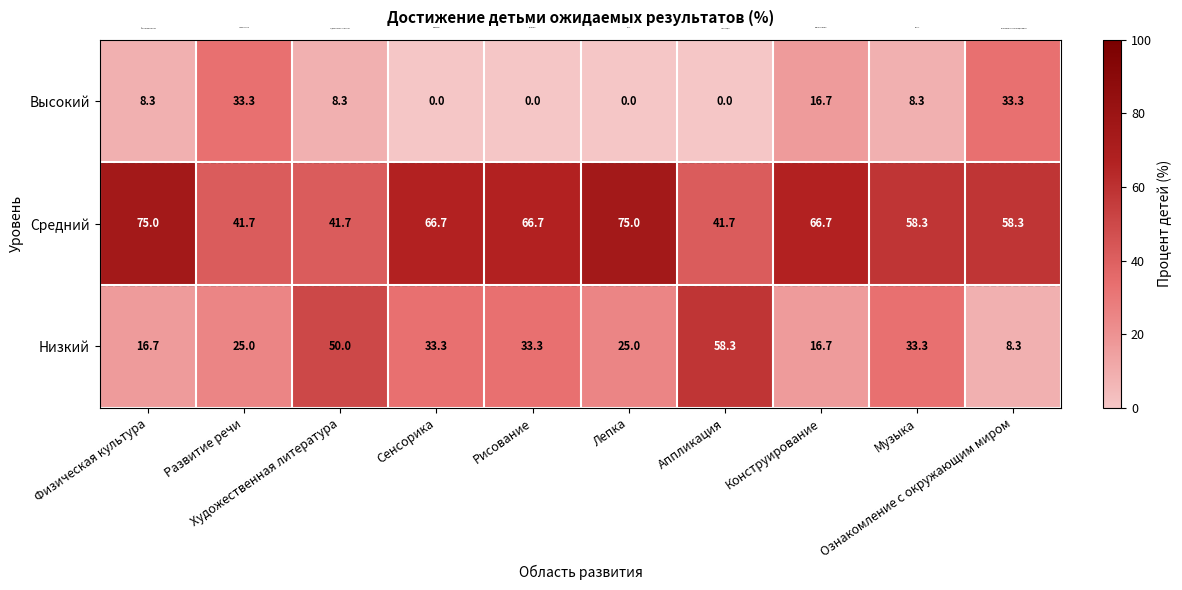

What is the maximum value shown in the chart?

75.0